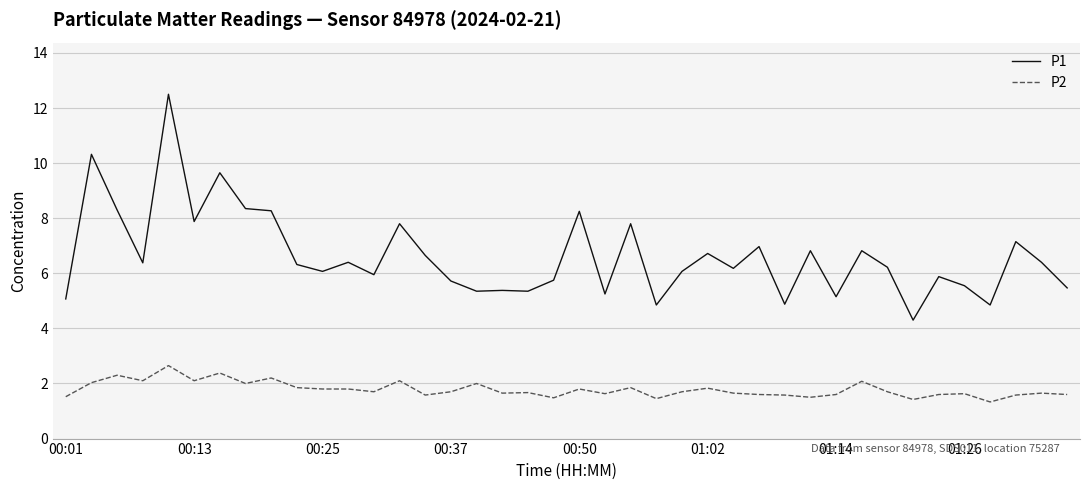

What is the highest value of the P1 series?

12.5